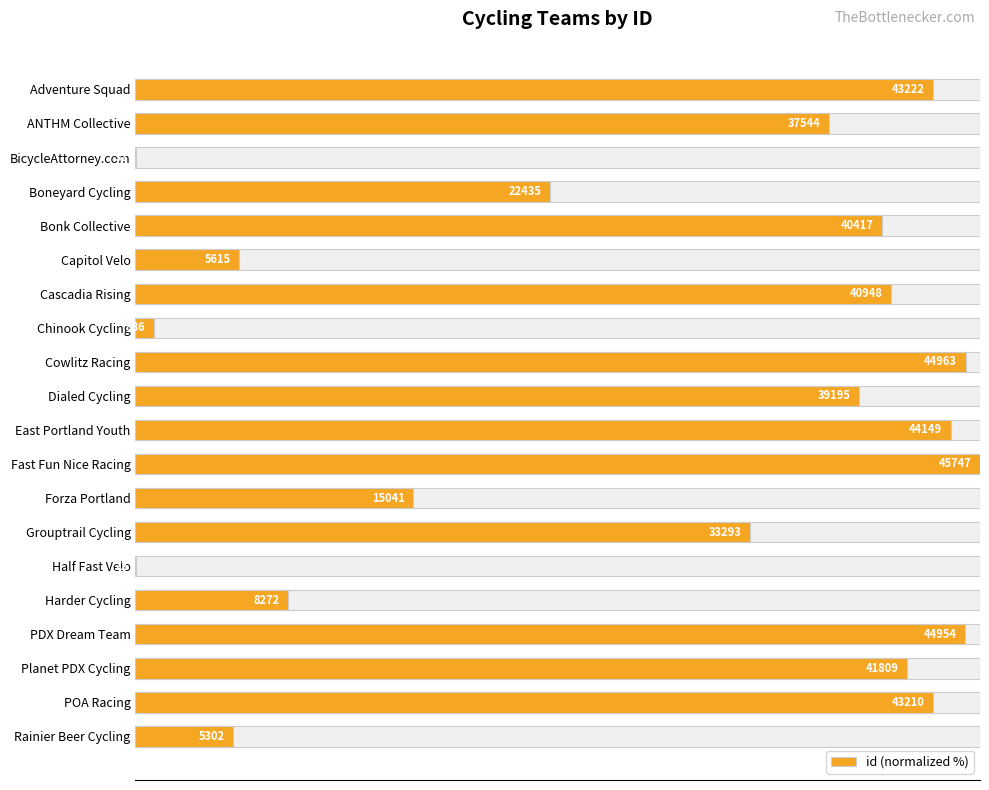

Where is the data nearest to the value 50?

Boneyard Cycling